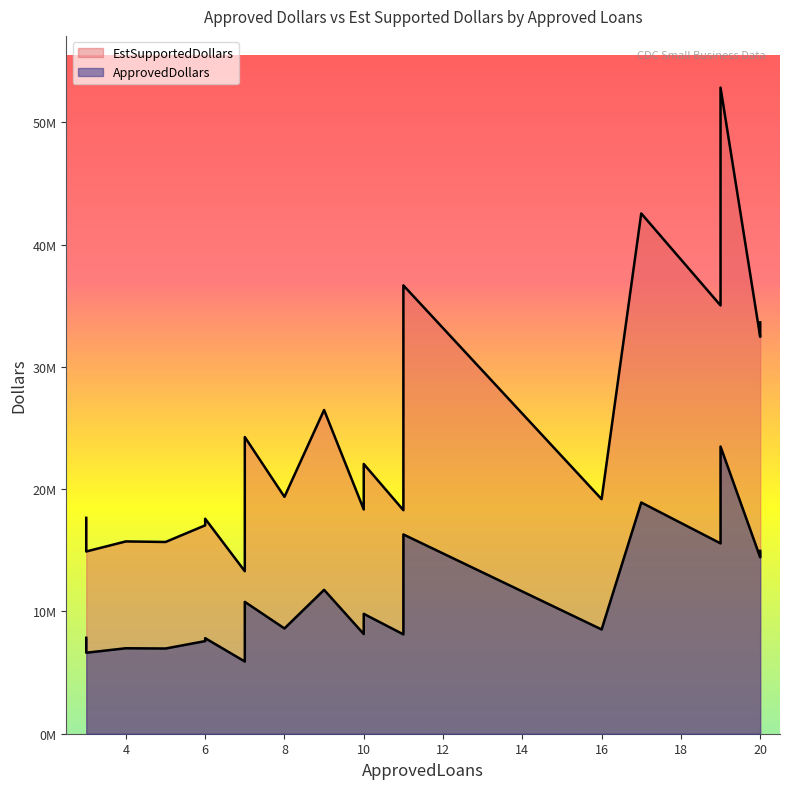

True or false: EstSupportedDollars and ApprovedDollars cross at least once.

False